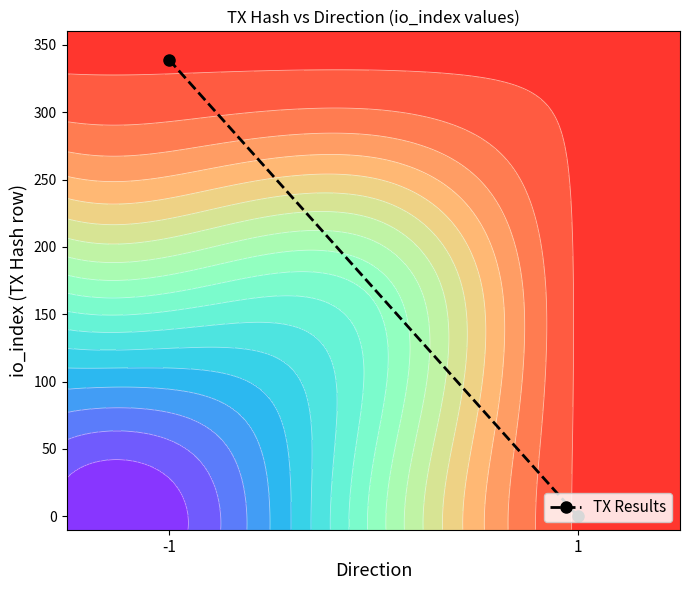

Between -1 and 1, which is larger?

-1